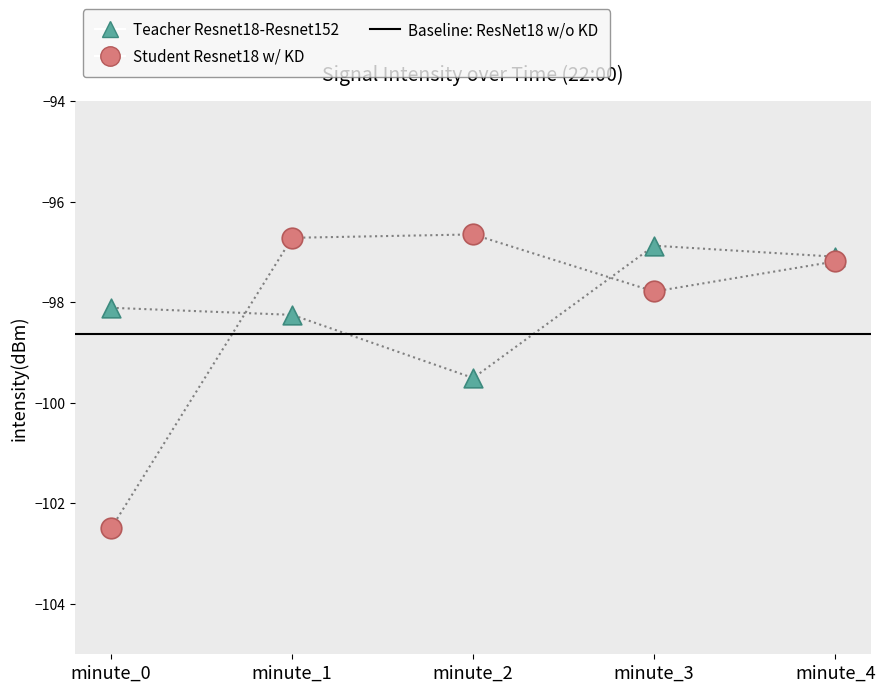

At how many categories does at least one series exceed -100?

5